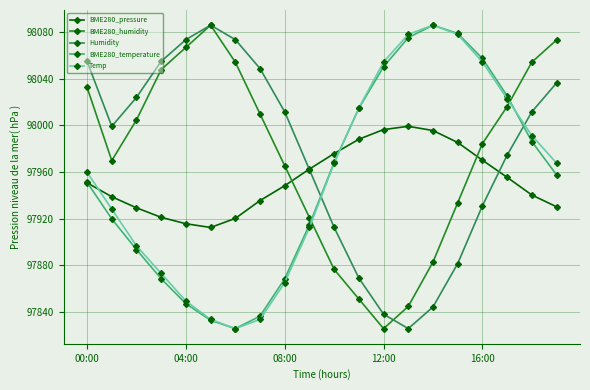

How many times do Temp and BME280_humidity cross each other?

2